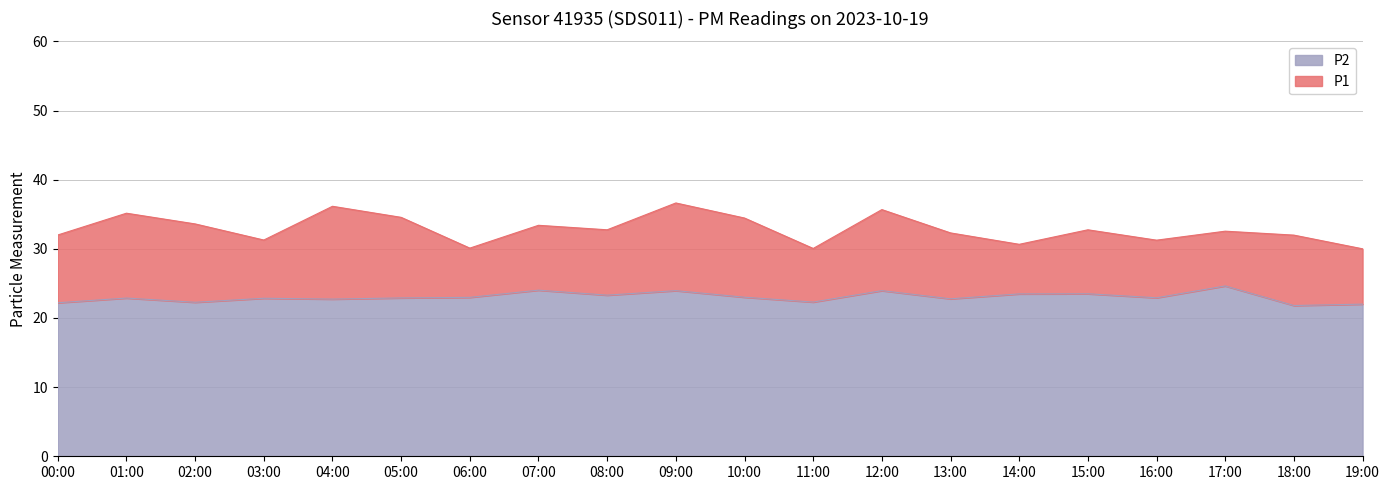

At which label does P2 first exceed 22?

00:00